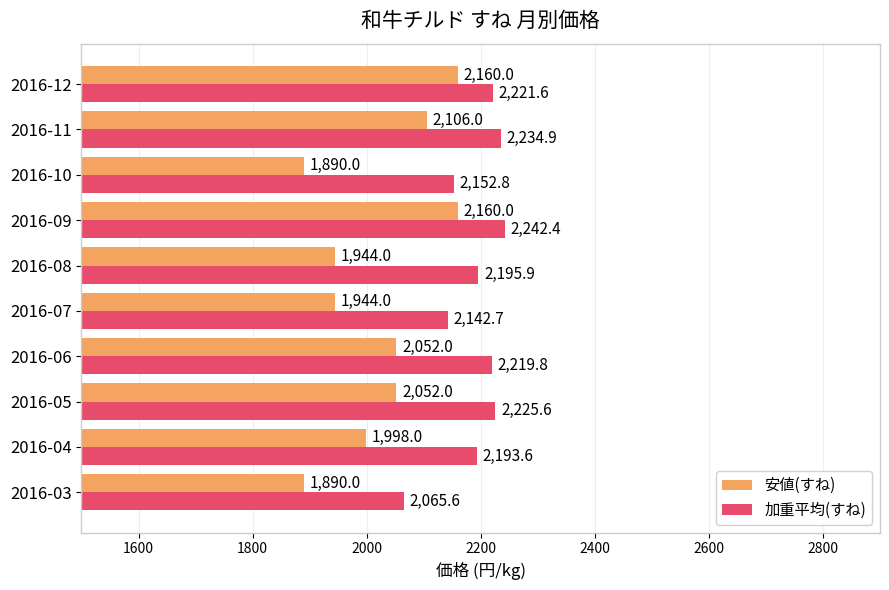

At how many categories does at least one series exceed 1900?

10